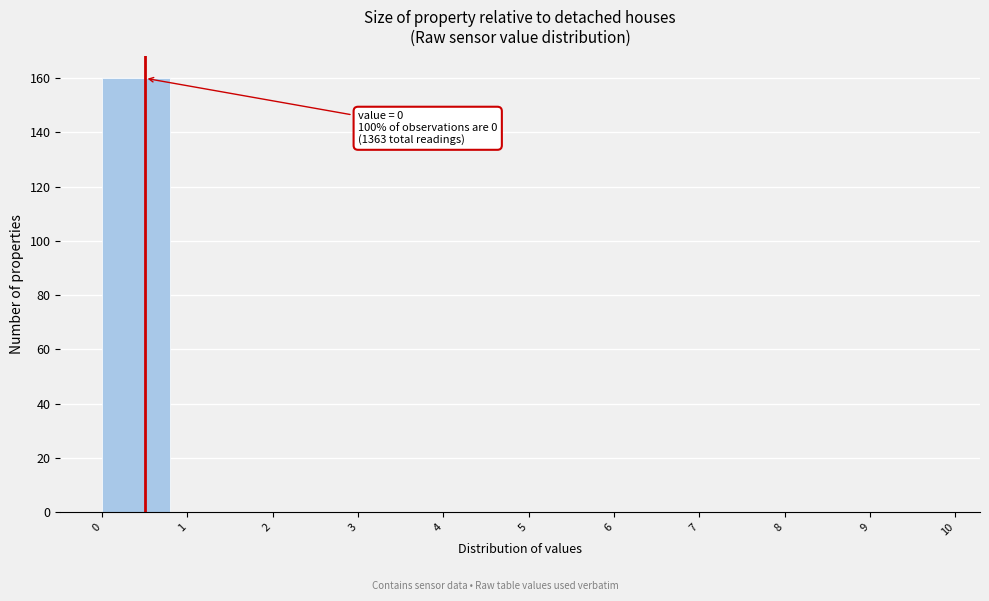

Which range on the x-axis has the tallest bar?

0 to 1